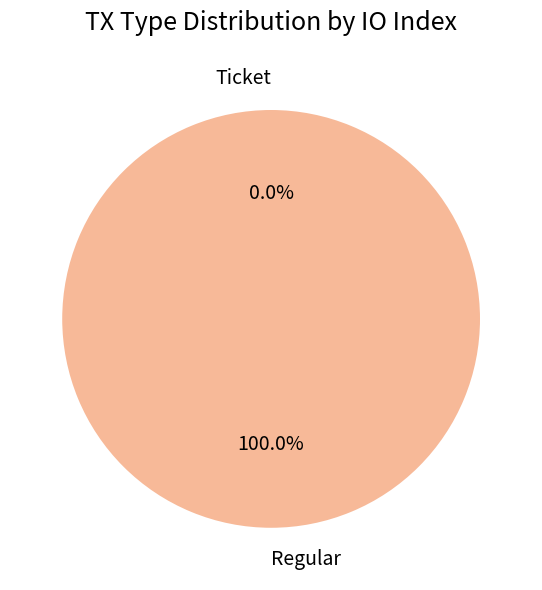

To the nearest percent, what is the difference between the Regular and Ticket slice percentages?

100%